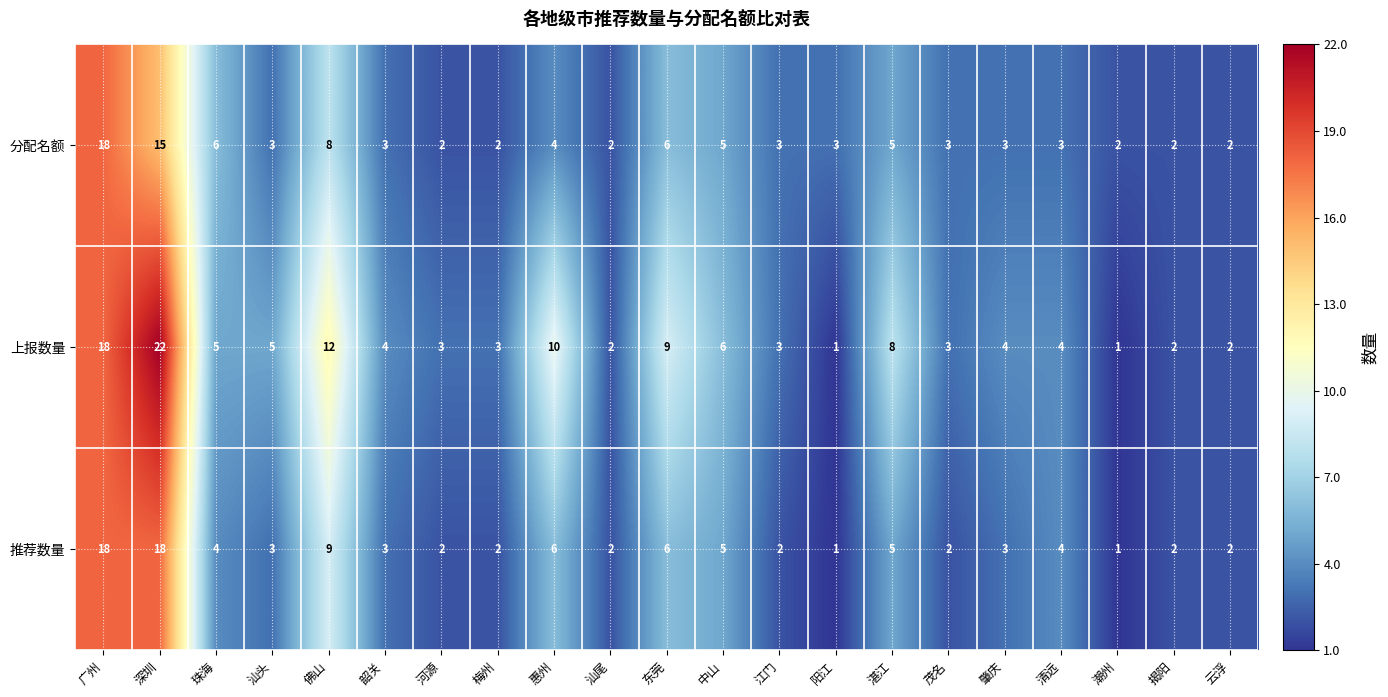

Where does the 分配名额 series first go above 3?

广州